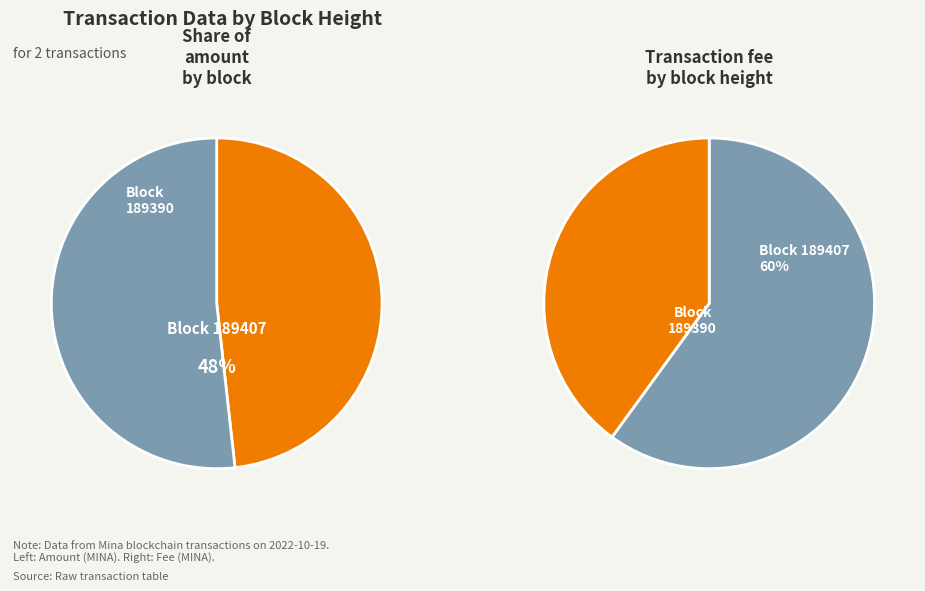

How many segments does this pie chart have?

2